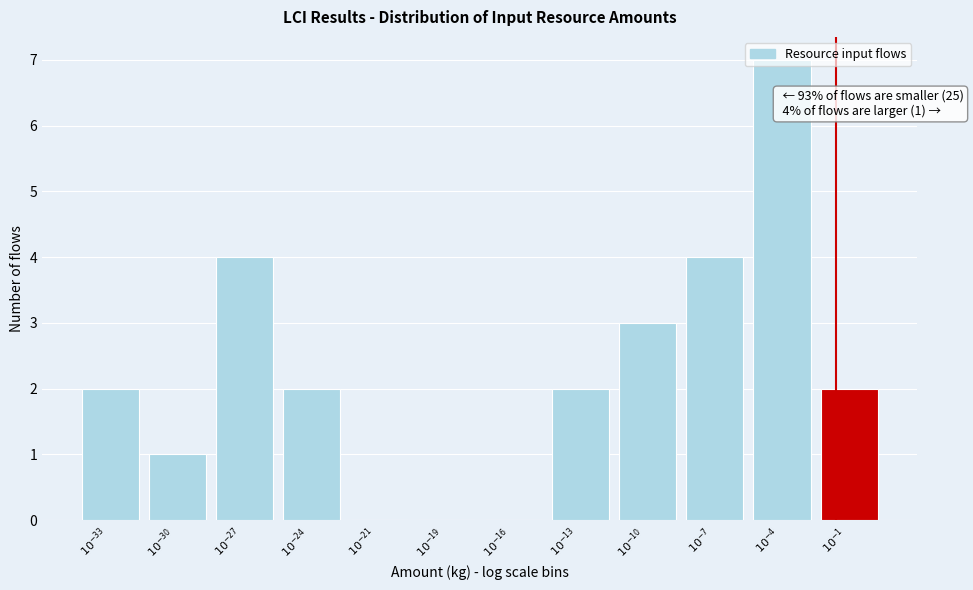

What is the greatest value displayed?

7